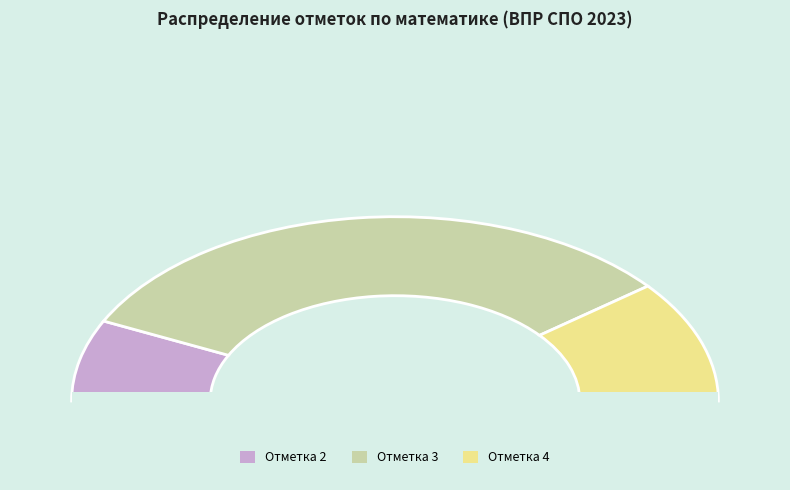

To the nearest percent, what is the average slice percentage?

33%